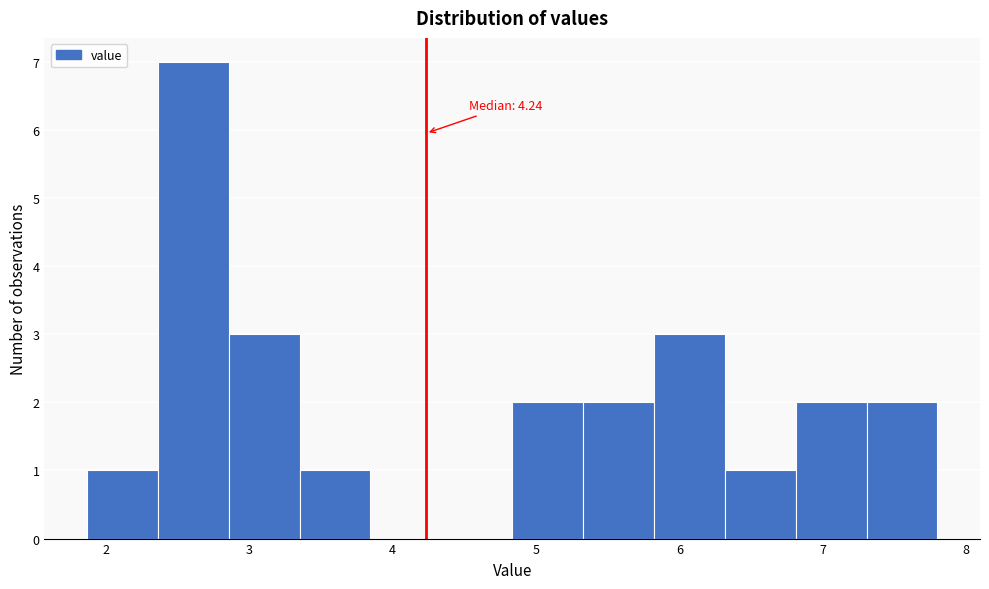

Over which range of the x-axis is the bar tallest?

2.4 to 2.9